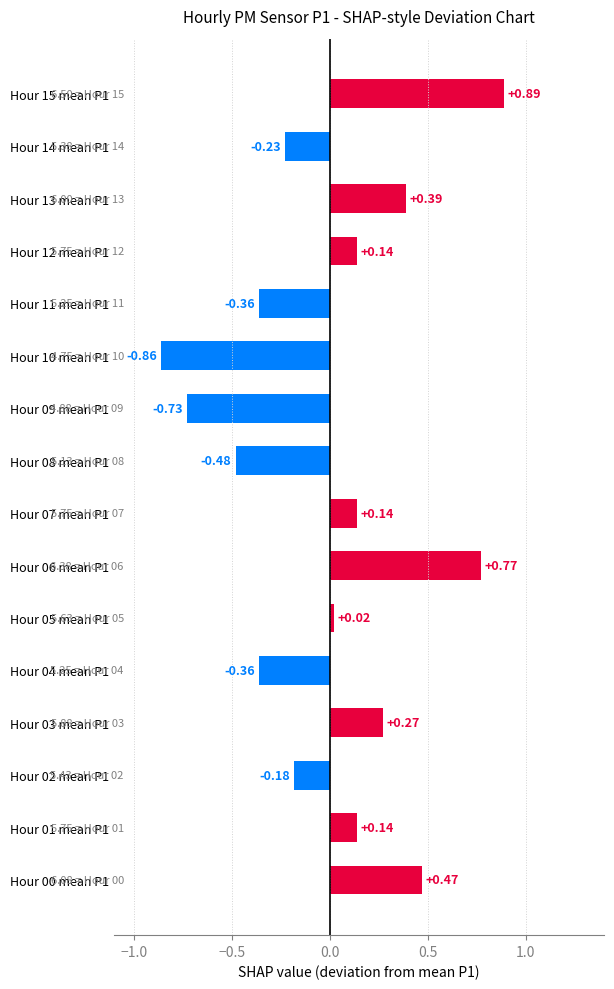

Which series has the widest spread of values?

P1_mean